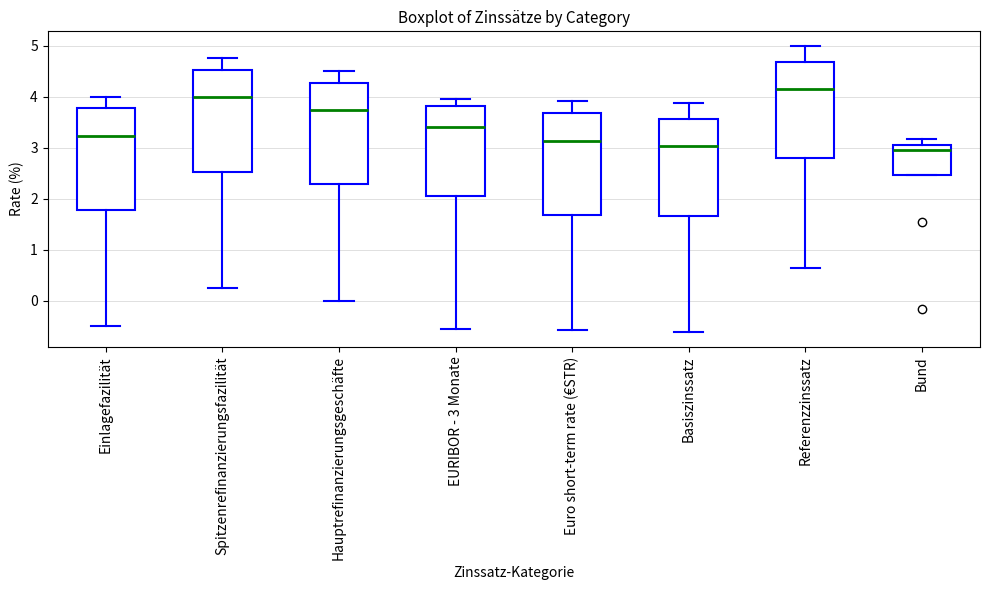

Reading left to right, read every box against the y-axis: the position of its median line, the range the box covers, and the ends of its whiskers. The values are not printed on the chart, so give them approximately, as read against the axis.

Einlagefazilität: median 3.2, box 1.8 to 3.8, whiskers -0.5 to 4.0
Spitzenrefinanzierungsfazilität: median 4.0, box 2.5 to 4.5, whiskers 0.3 to 4.8
Hauptrefinanzierungsgeschäfte: median 3.7, box 2.3 to 4.3, whiskers 0.0 to 4.5
EURIBOR - 3 Monate: median 3.4, box 2.1 to 3.8, whiskers -0.5 to 4.0
Euro short-term rate (€STR): median 3.1, box 1.7 to 3.7, whiskers -0.6 to 3.9
Basiszinssatz: median 3.0, box 1.7 to 3.6, whiskers -0.6 to 3.9
Referenzzinssatz: median 4.1, box 2.8 to 4.7, whiskers 0.7 to 5.0
Bund: median 3.0, box 2.5 to 3.1, whiskers 2.5 to 3.2